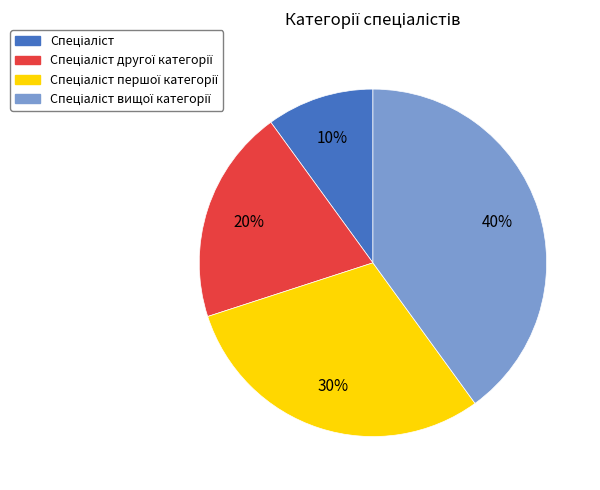

Is there a majority slice in this chart?

No